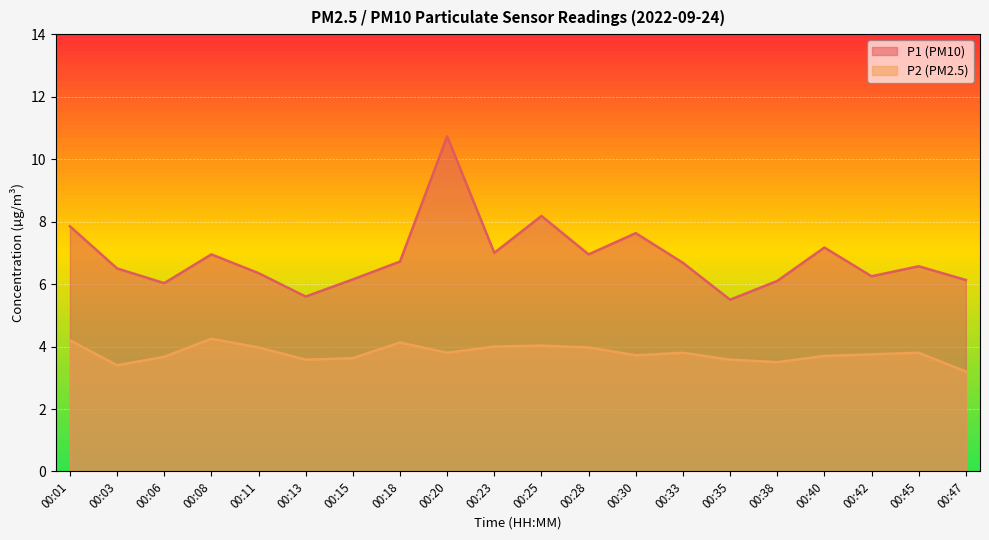

True or false: P2 has a value of 6.6 at 00:20.

False